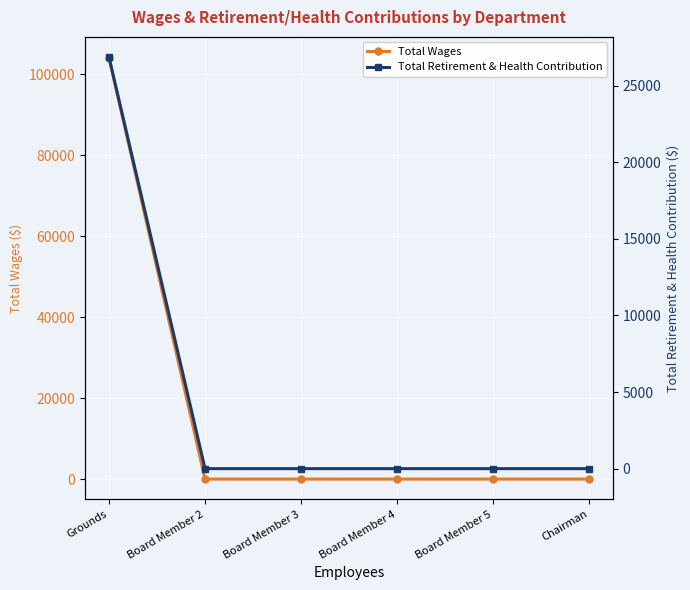

Which category has the lowest value in the Total Wages series?

Board Member 2